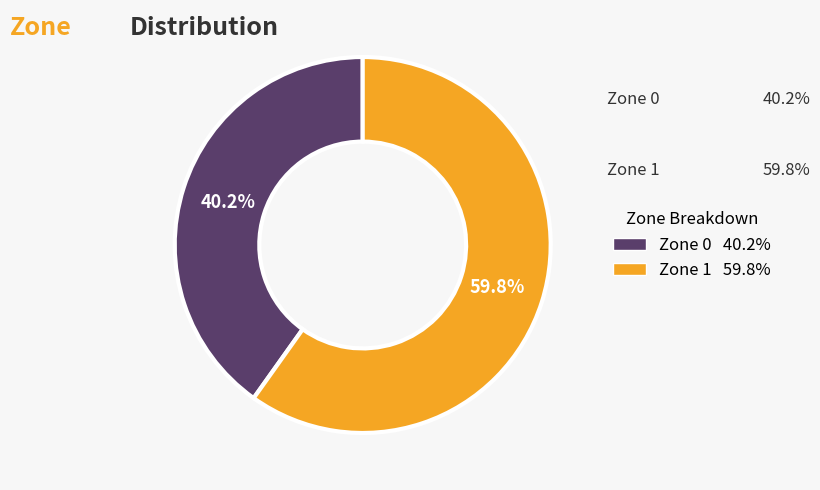

Is there a majority slice in this chart?

Yes